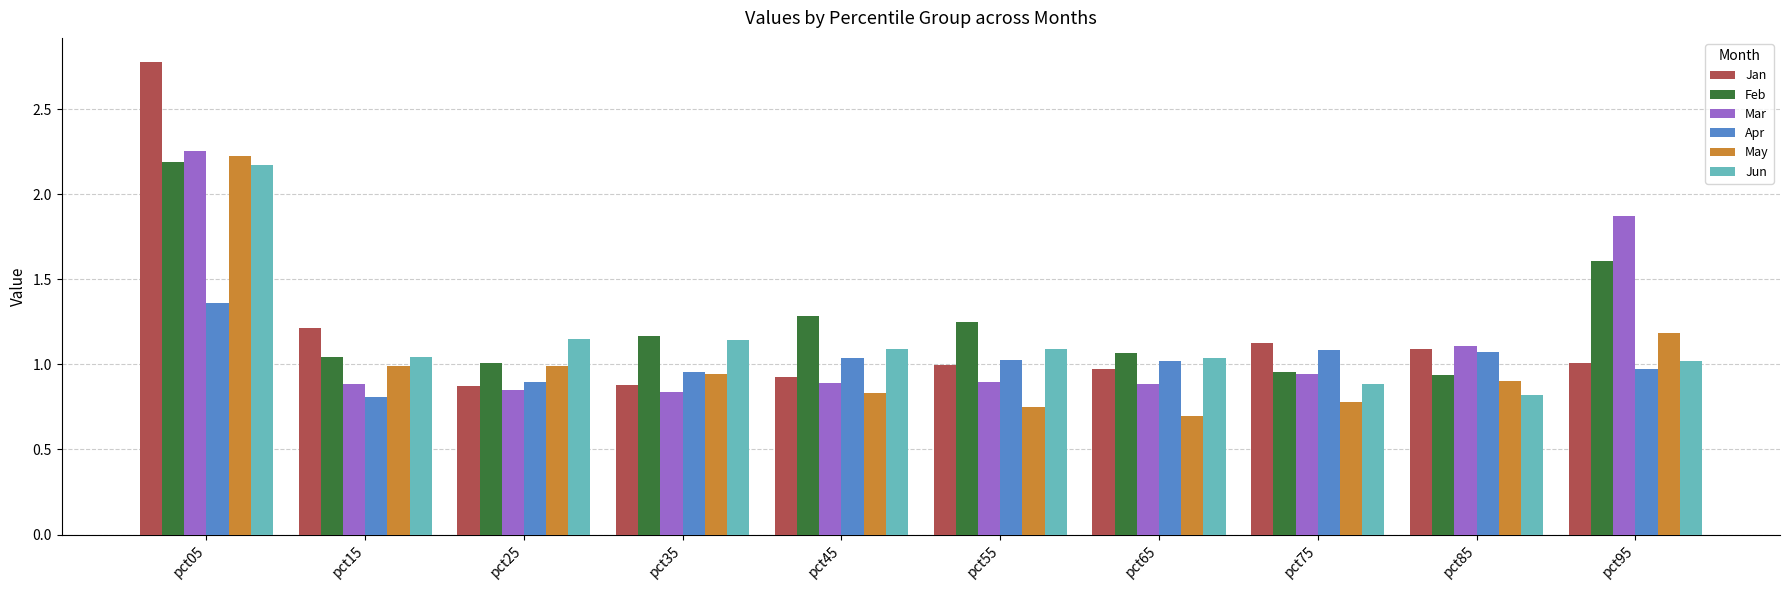

How many distinct data groups are displayed?

6